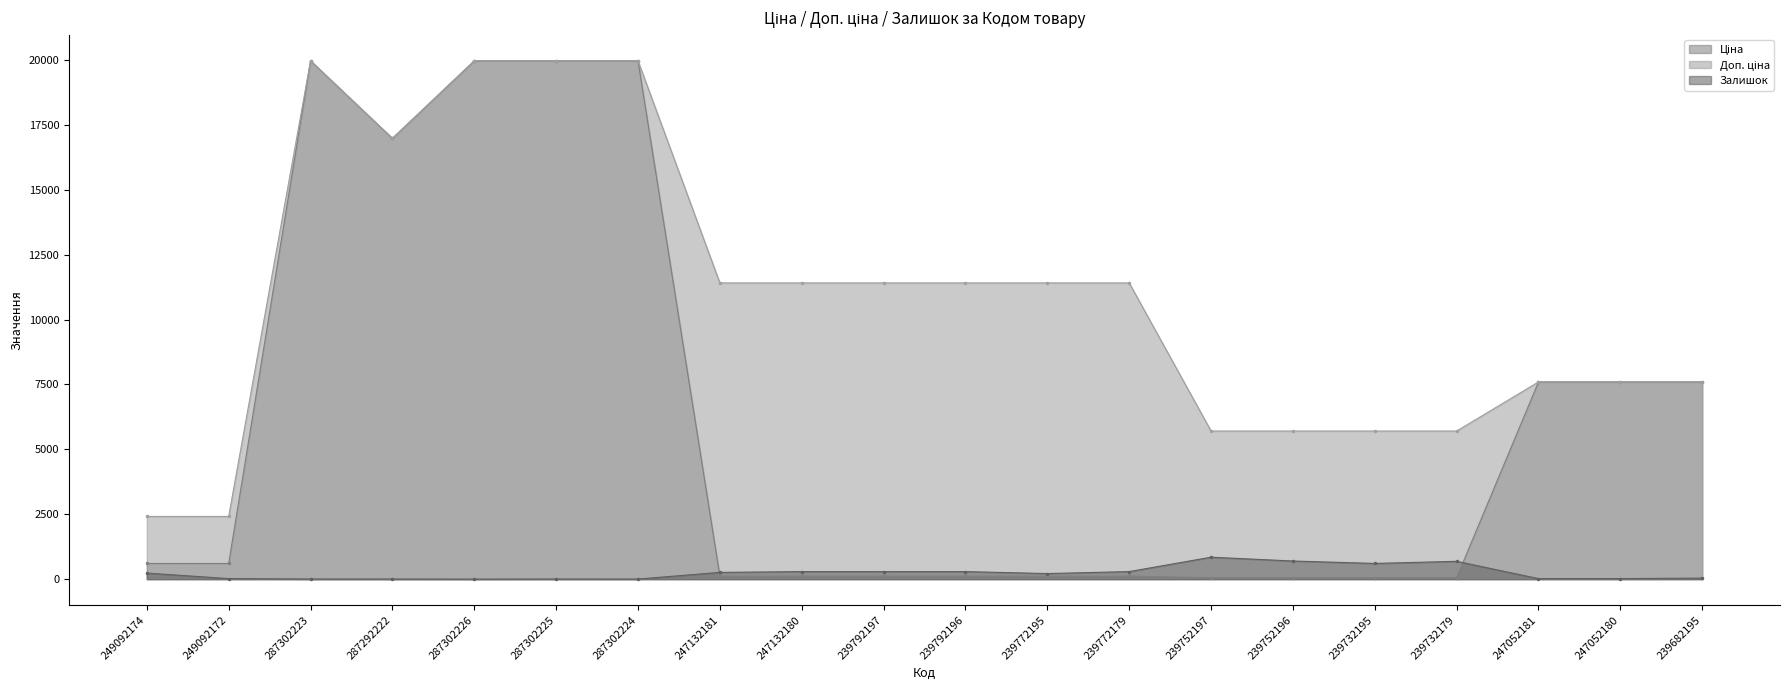

At which category is the sum across all series the highest?

287302223